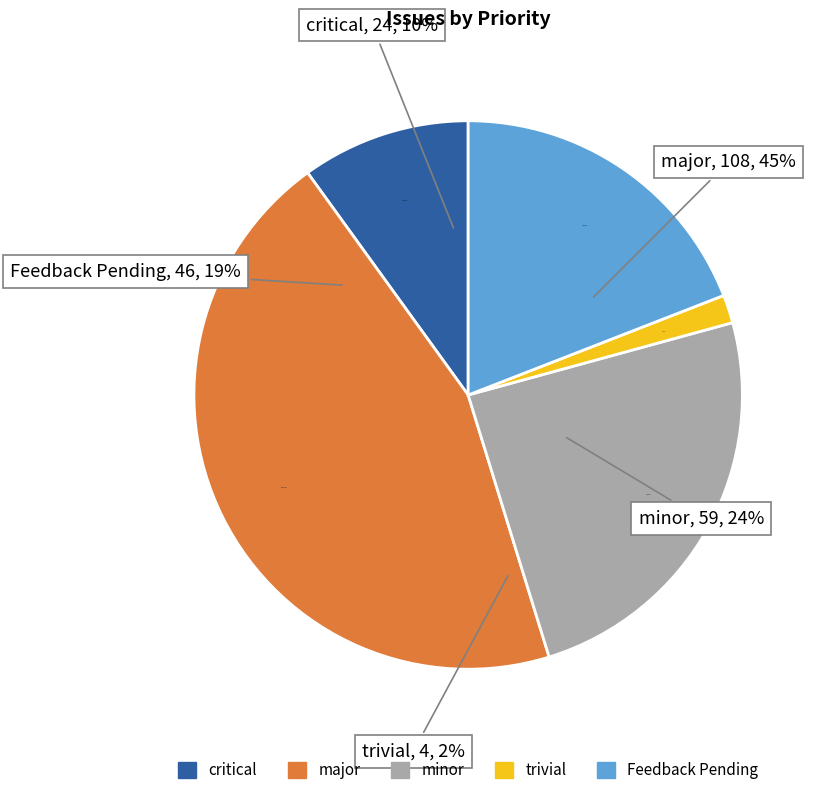

Does any single category account for the majority?

No